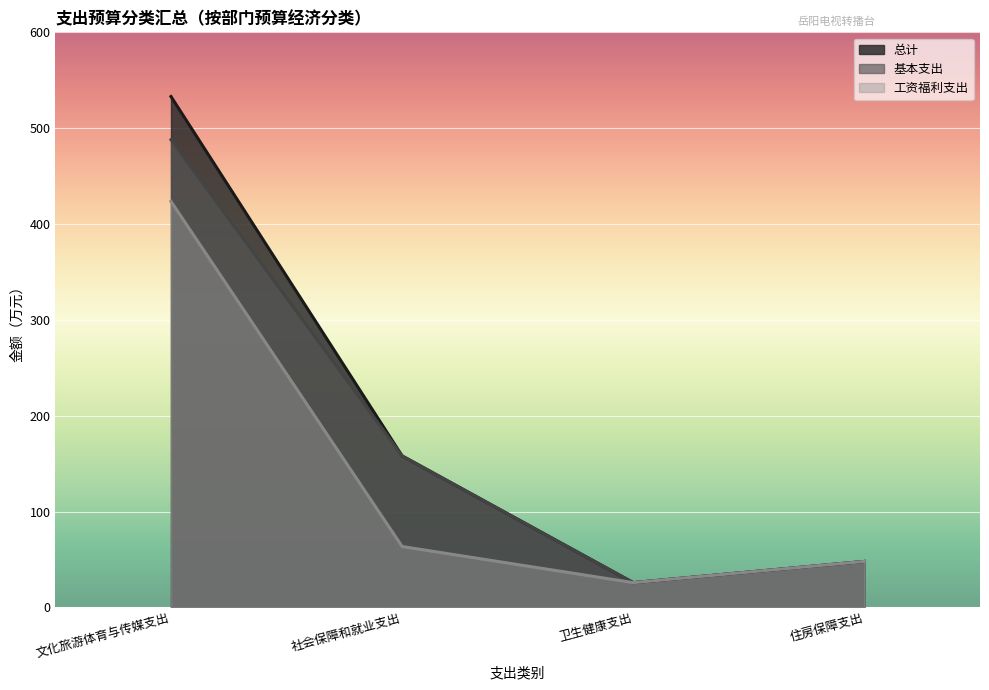

True or false: 基本支出 and 总计 intersect in this chart.

False